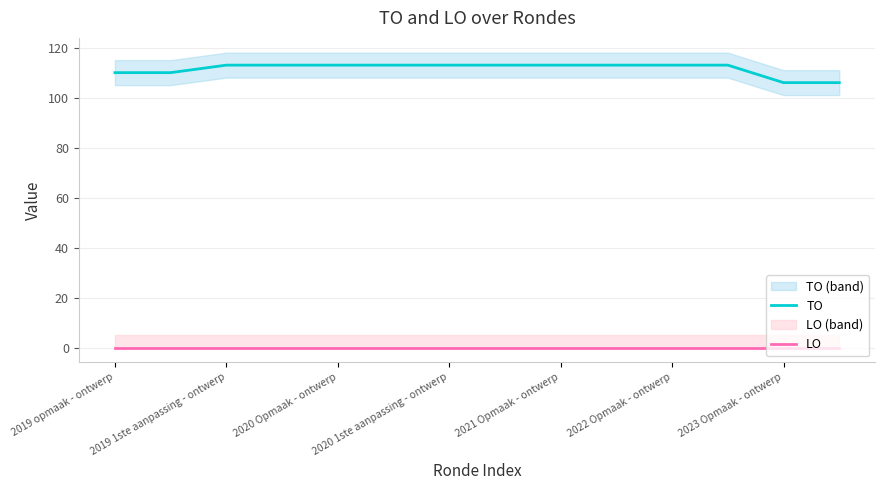

True or false: LO and TO cross at least once.

False